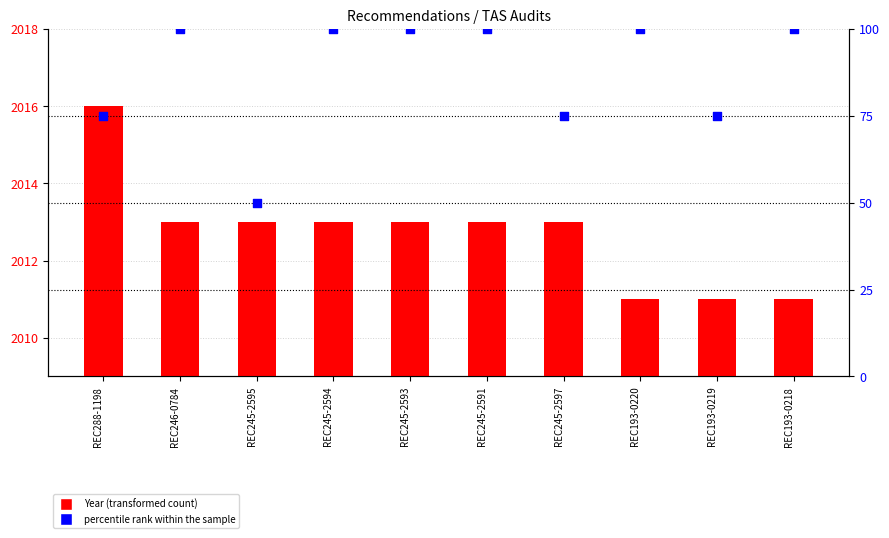

Is the value of Year at REC193-0219 greater than the value of percentile rank within the sample at REC246-0784?

Yes